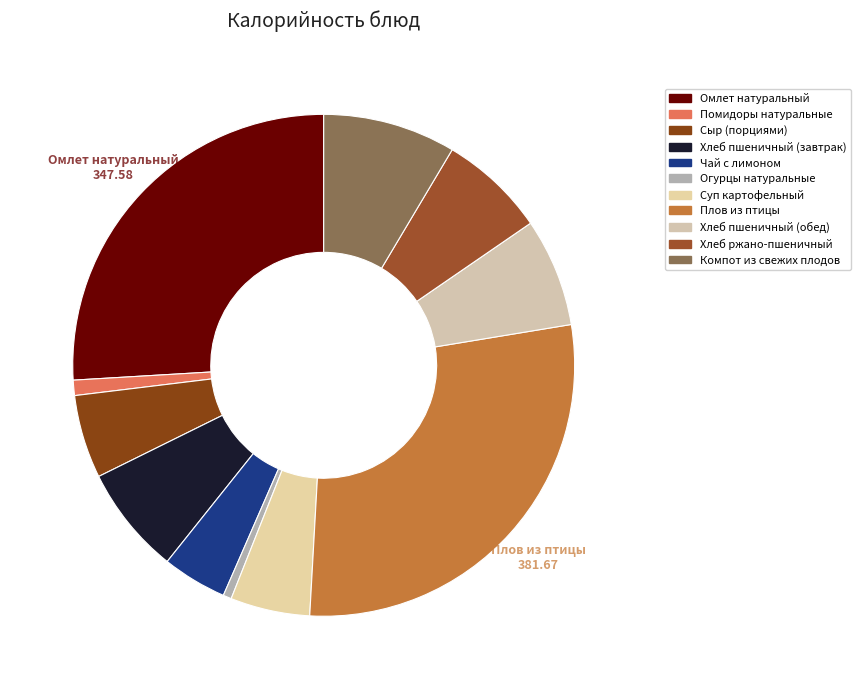

Does Сыр (порциями) represent more than half of the total?

No